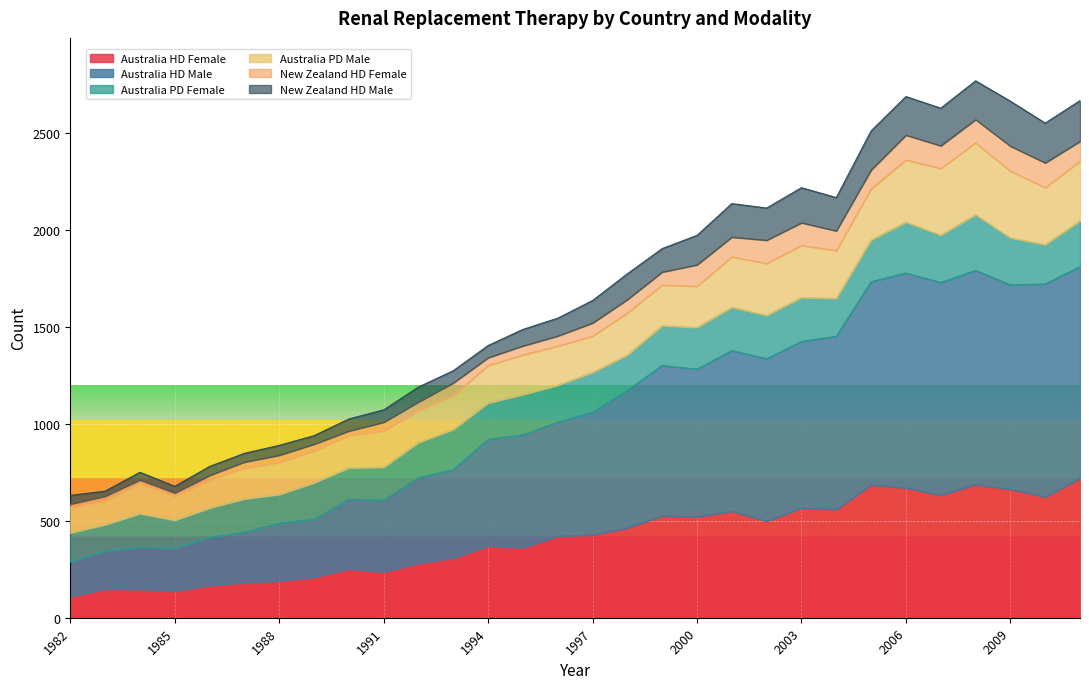

The value of Australia HD Female at 2009 is 902. True or false?

False